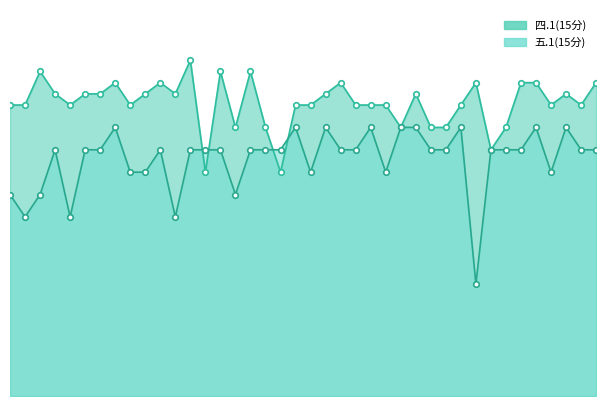

List the series in order of their overall mean, lowest first.

五.1(15分)_line, 四.1(15分)_line